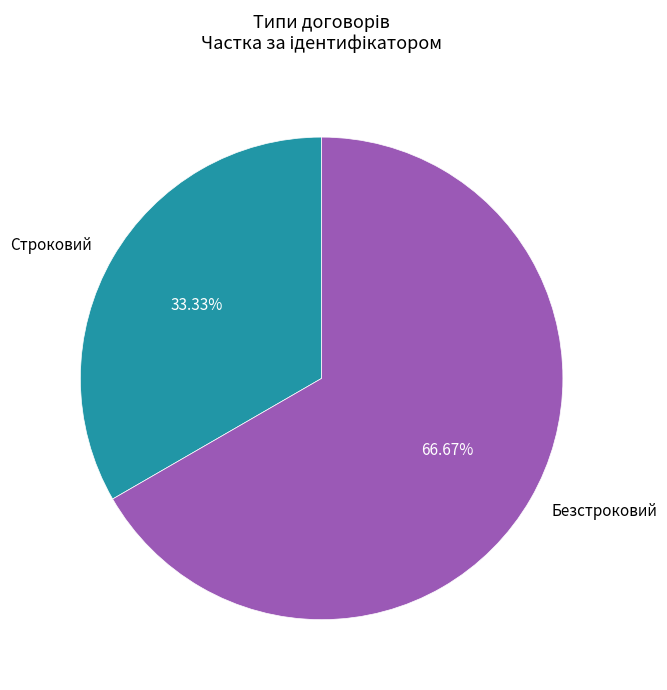

Is it true that Безстроковий is 67% of the pie?

True